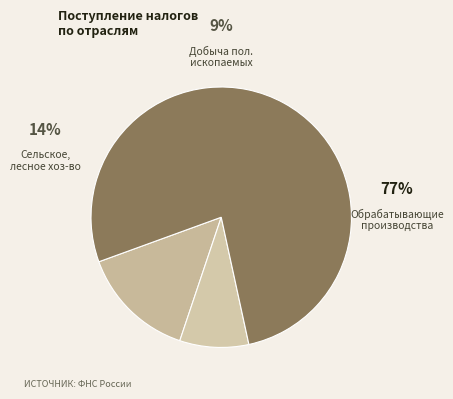

How many segments does this pie chart have?

3